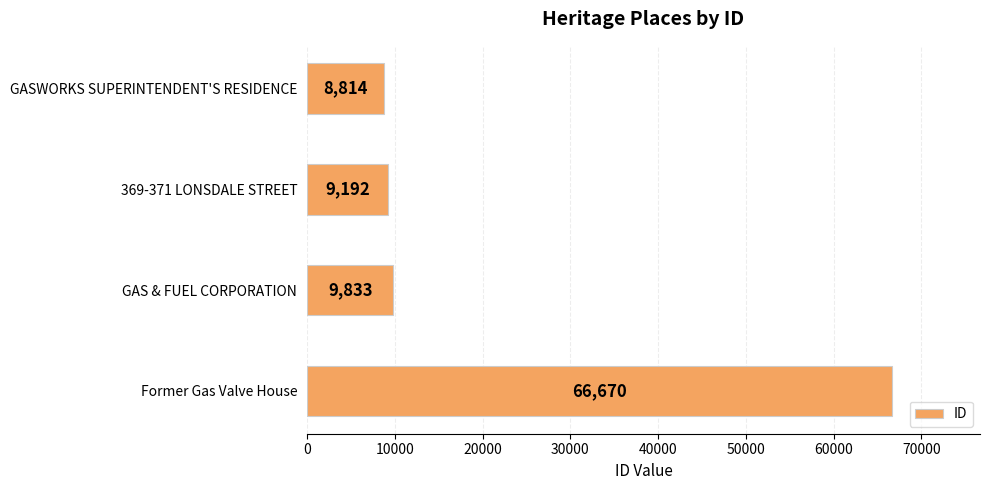

Read the value at 369-371 LONSDALE STREET.

9192